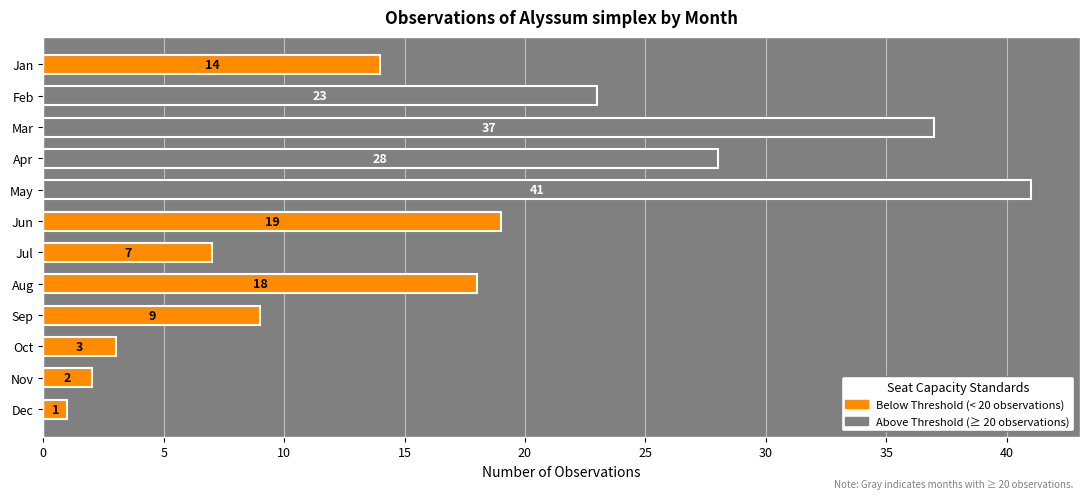

What is the minimum value shown in the chart?

1